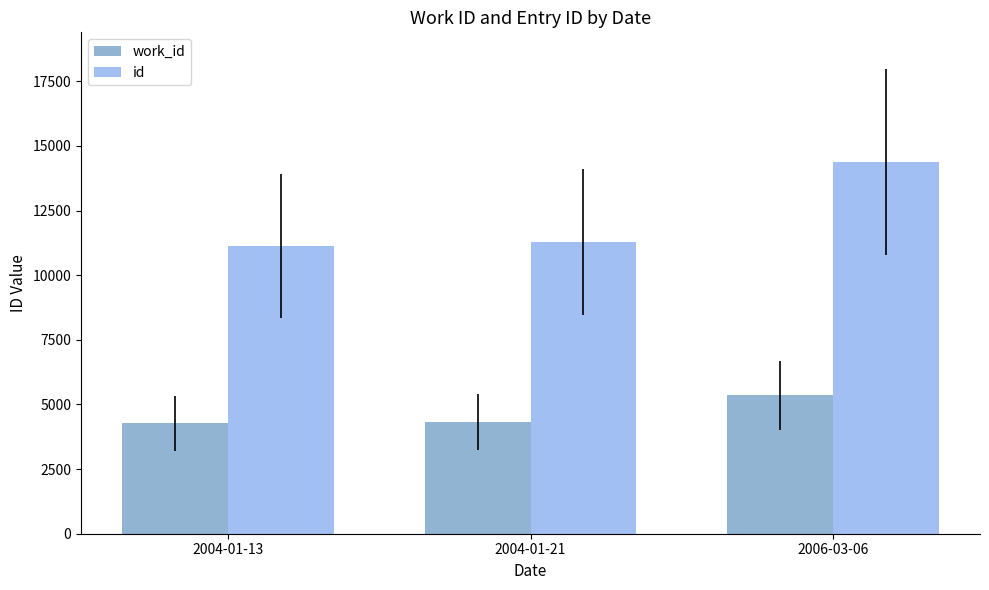

Count the number of data series in this chart.

2